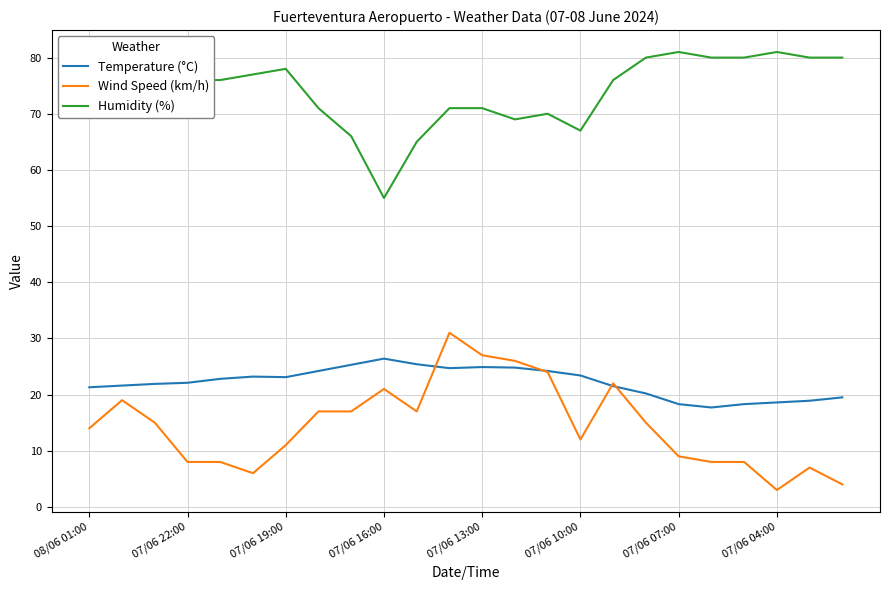

How many series are shown in this chart?

3